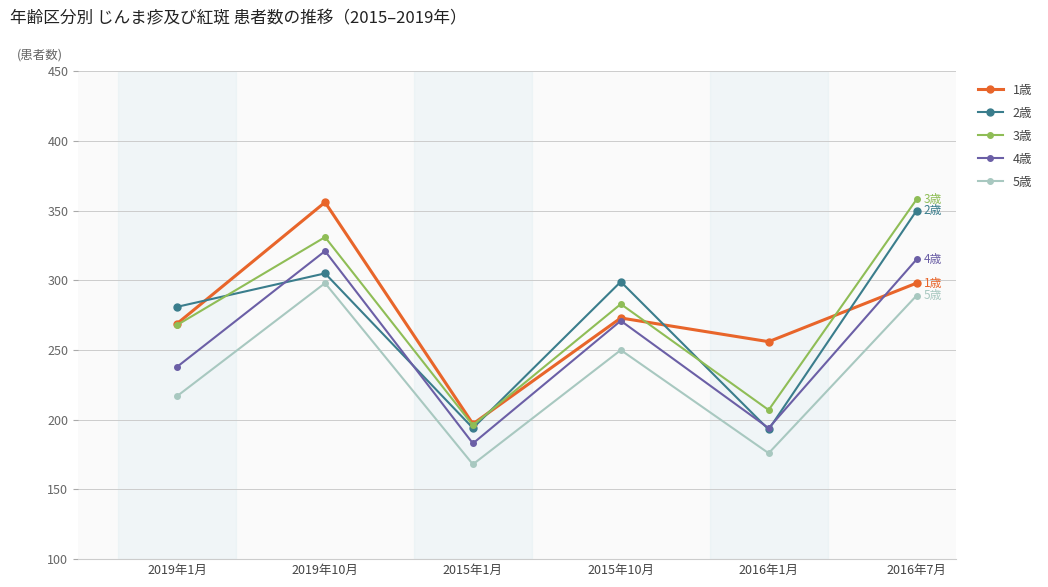

What is the value of the 2歳 point at the 5th from the left?

193